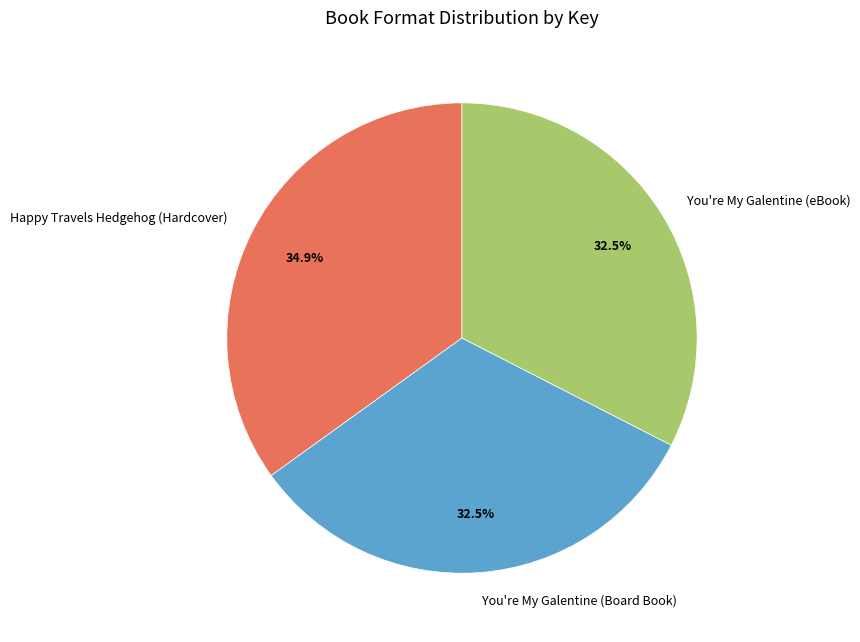

What is the largest slice in the pie chart?

Happy Travels Hedgehog (Hardcover)